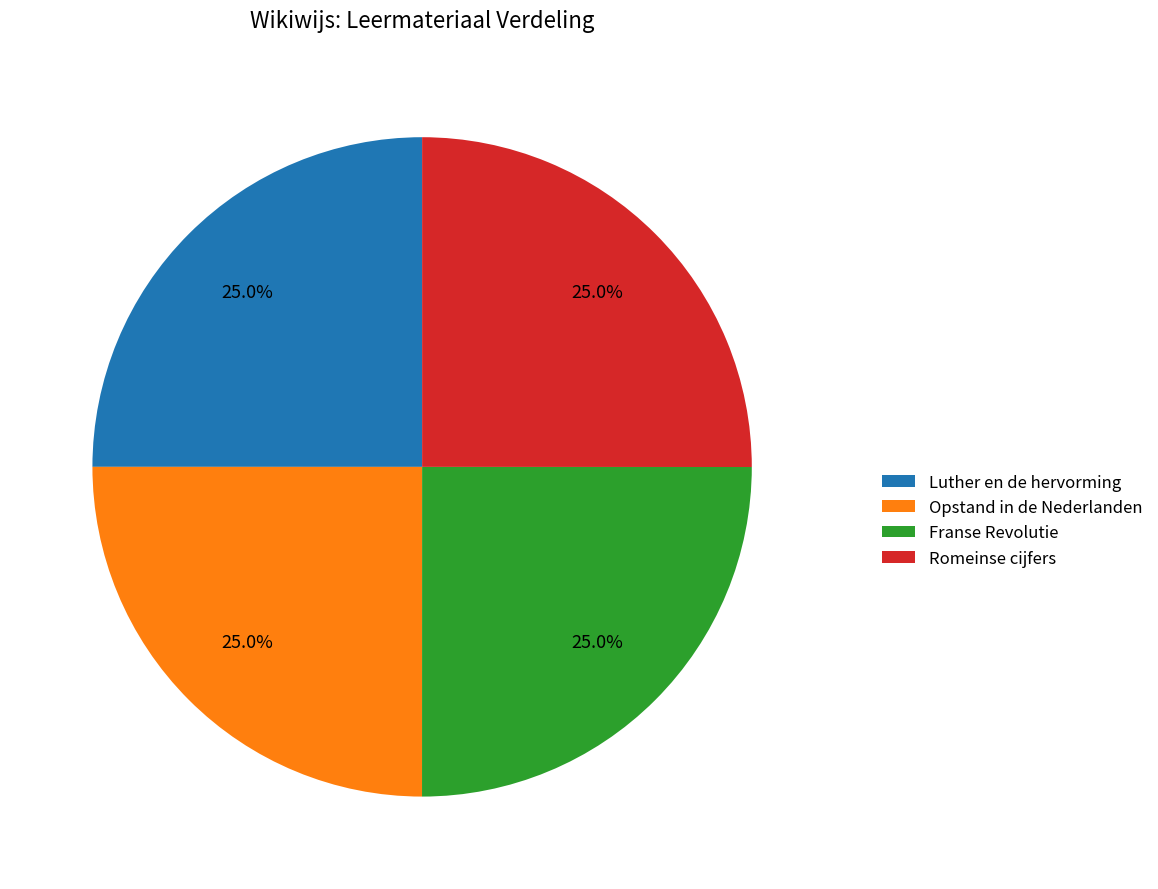

Is there a majority slice in this chart?

No